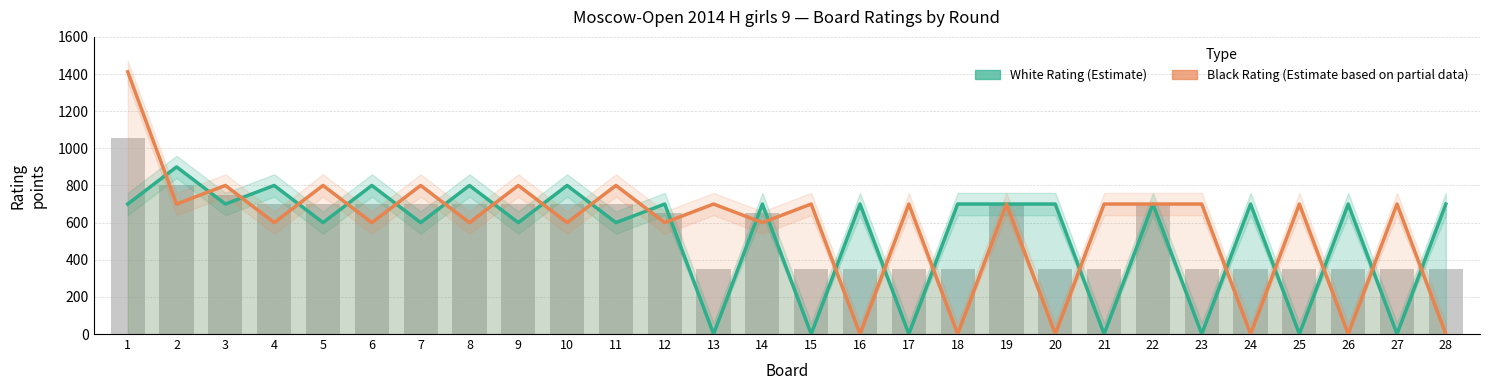

Are the bars horizontal?

No